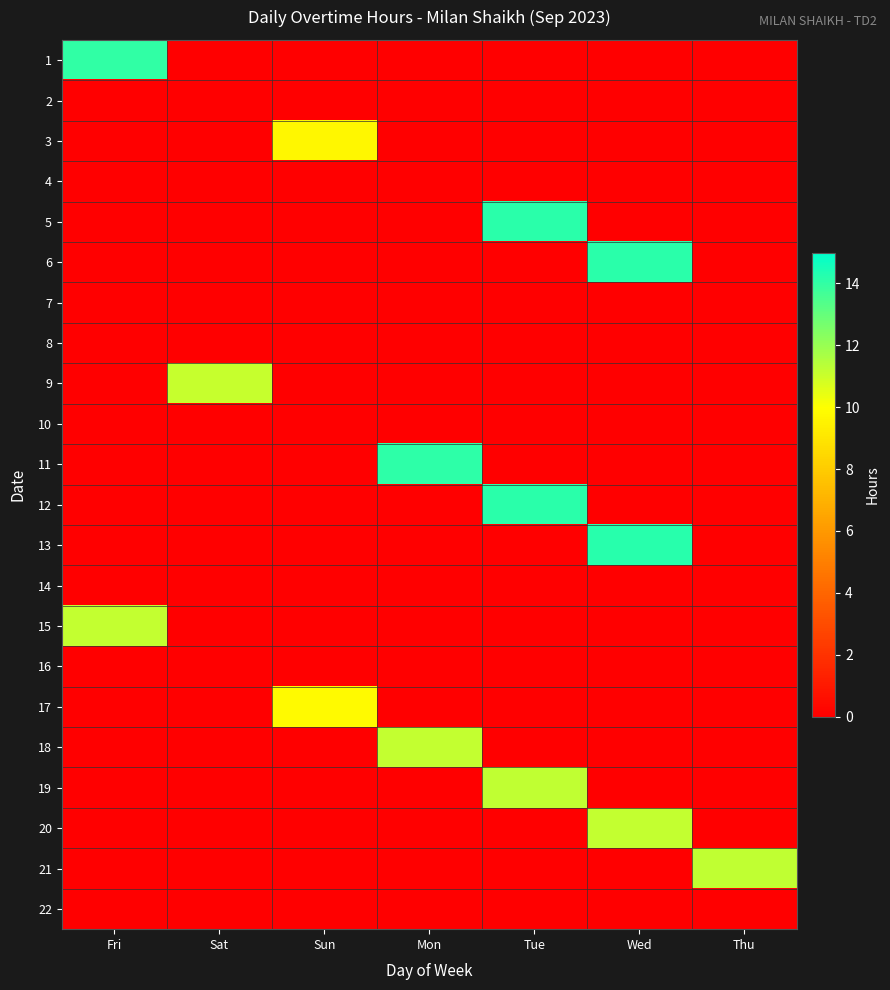

Reading right to left, extract all data points from this chart.

1: Thu=0.0	Wed=0.0	Tue=0.0	Mon=0.0	Sun=0.0	Sat=0.0	Fri=14.1
2: Thu=0.0	Wed=0.0	Tue=0.0	Mon=0.0	Sun=0.0	Sat=0.0	Fri=0.0
3: Thu=0.0	Wed=0.0	Tue=0.0	Mon=0.0	Sun=9.7	Sat=0.0	Fri=0.0
4: Thu=0.0	Wed=0.0	Tue=0.0	Mon=0.0	Sun=0.0	Sat=0.0	Fri=0.0
5: Thu=0.0	Wed=0.0	Tue=14.1	Mon=0.0	Sun=0.0	Sat=0.0	Fri=0.0
6: Thu=0.0	Wed=14.1	Tue=0.0	Mon=0.0	Sun=0.0	Sat=0.0	Fri=0.0
7: Thu=0.0	Wed=0.0	Tue=0.0	Mon=0.0	Sun=0.0	Sat=0.0	Fri=0.0
8: Thu=0.0	Wed=0.0	Tue=0.0	Mon=0.0	Sun=0.0	Sat=0.0	Fri=0.0
9: Thu=0.0	Wed=0.0	Tue=0.0	Mon=0.0	Sun=0.0	Sat=11.1	Fri=0.0
10: Thu=0.0	Wed=0.0	Tue=0.0	Mon=0.0	Sun=0.0	Sat=0.0	Fri=0.0
11: Thu=0.0	Wed=0.0	Tue=0.0	Mon=14.1	Sun=0.0	Sat=0.0	Fri=0.0
12: Thu=0.0	Wed=0.0	Tue=14.2	Mon=0.0	Sun=0.0	Sat=0.0	Fri=0.0
13: Thu=0.0	Wed=14.2	Tue=0.0	Mon=0.0	Sun=0.0	Sat=0.0	Fri=0.0
14: Thu=0.0	Wed=0.0	Tue=0.0	Mon=0.0	Sun=0.0	Sat=0.0	Fri=0.0
15: Thu=0.0	Wed=0.0	Tue=0.0	Mon=0.0	Sun=0.0	Sat=0.0	Fri=11.2
16: Thu=0.0	Wed=0.0	Tue=0.0	Mon=0.0	Sun=0.0	Sat=0.0	Fri=0.0
17: Thu=0.0	Wed=0.0	Tue=0.0	Mon=0.0	Sun=9.8	Sat=0.0	Fri=0.0
18: Thu=0.0	Wed=0.0	Tue=0.0	Mon=11.2	Sun=0.0	Sat=0.0	Fri=0.0
19: Thu=0.0	Wed=0.0	Tue=11.2	Mon=0.0	Sun=0.0	Sat=0.0	Fri=0.0
20: Thu=0.0	Wed=11.2	Tue=0.0	Mon=0.0	Sun=0.0	Sat=0.0	Fri=0.0
21: Thu=11.2	Wed=0.0	Tue=0.0	Mon=0.0	Sun=0.0	Sat=0.0	Fri=0.0
22: Thu=0.0	Wed=0.0	Tue=0.0	Mon=0.0	Sun=0.0	Sat=0.0	Fri=0.0